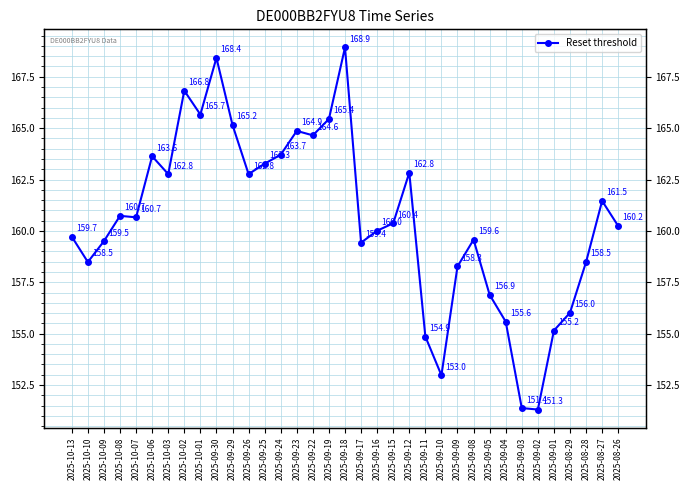

What is the value of the 25th point from the left?

158.3